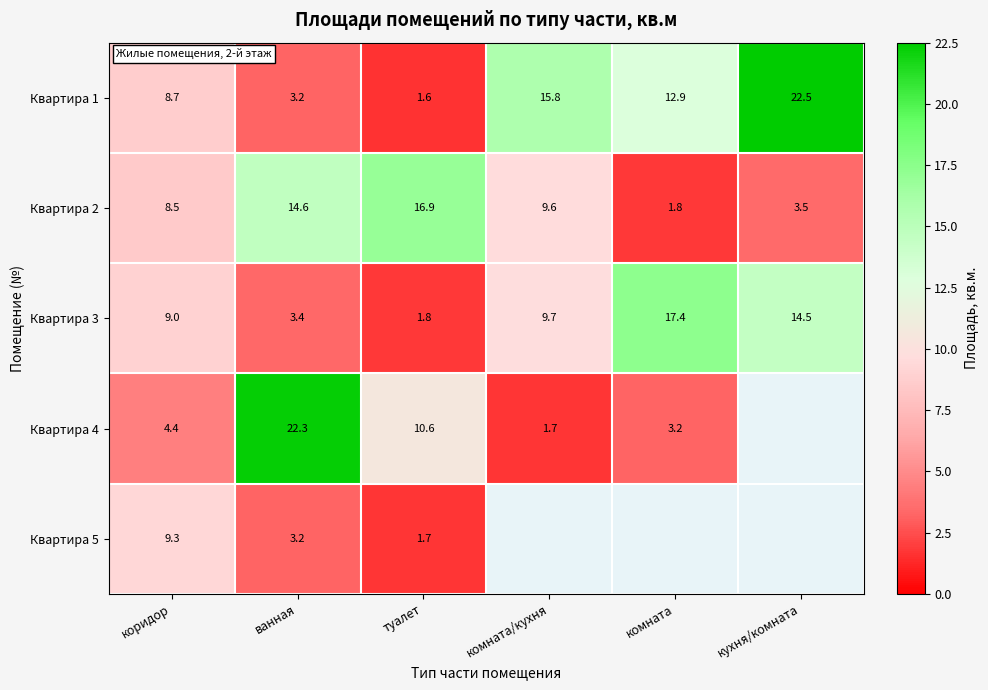

Is it true that Квартира 5 equals 2.3 at туалет?

False